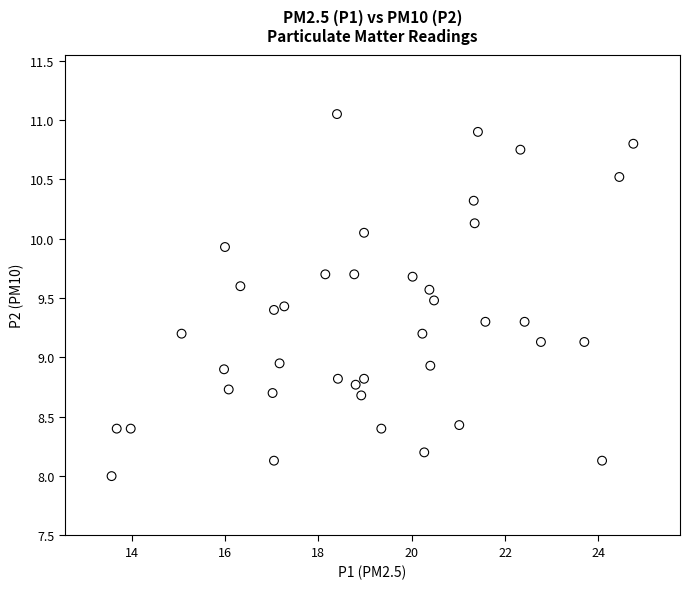

What is the range of X values (max minus min)?

11.2